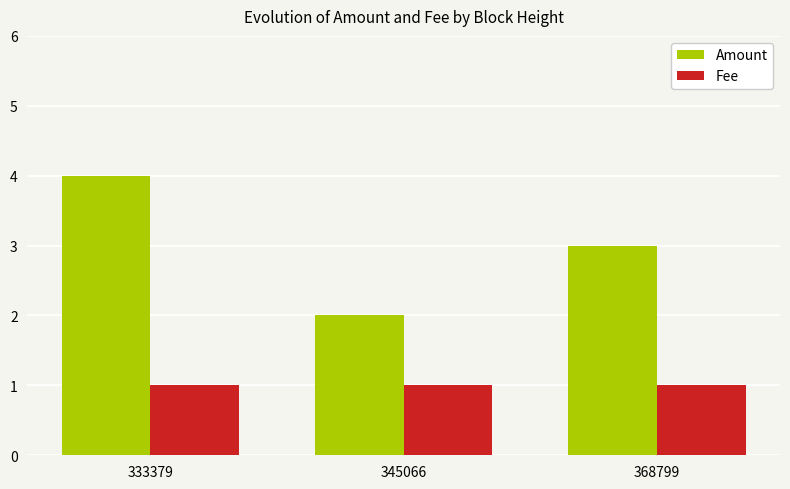

Rank the categories by Amount value from highest to lowest.

333379, 368799, 345066